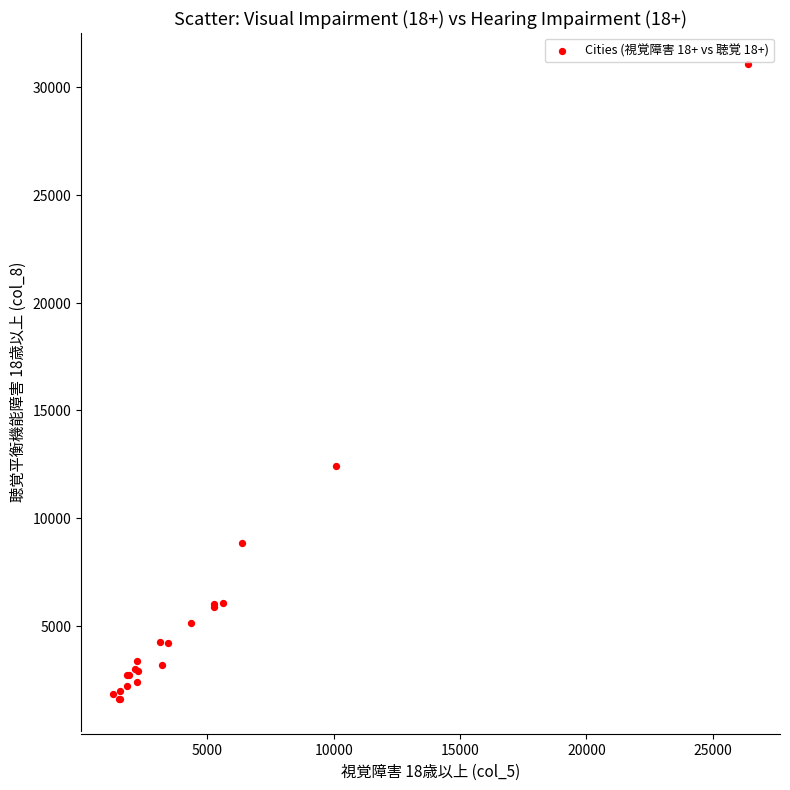

What Y value in the scatter plot is closest to 16336?

12433